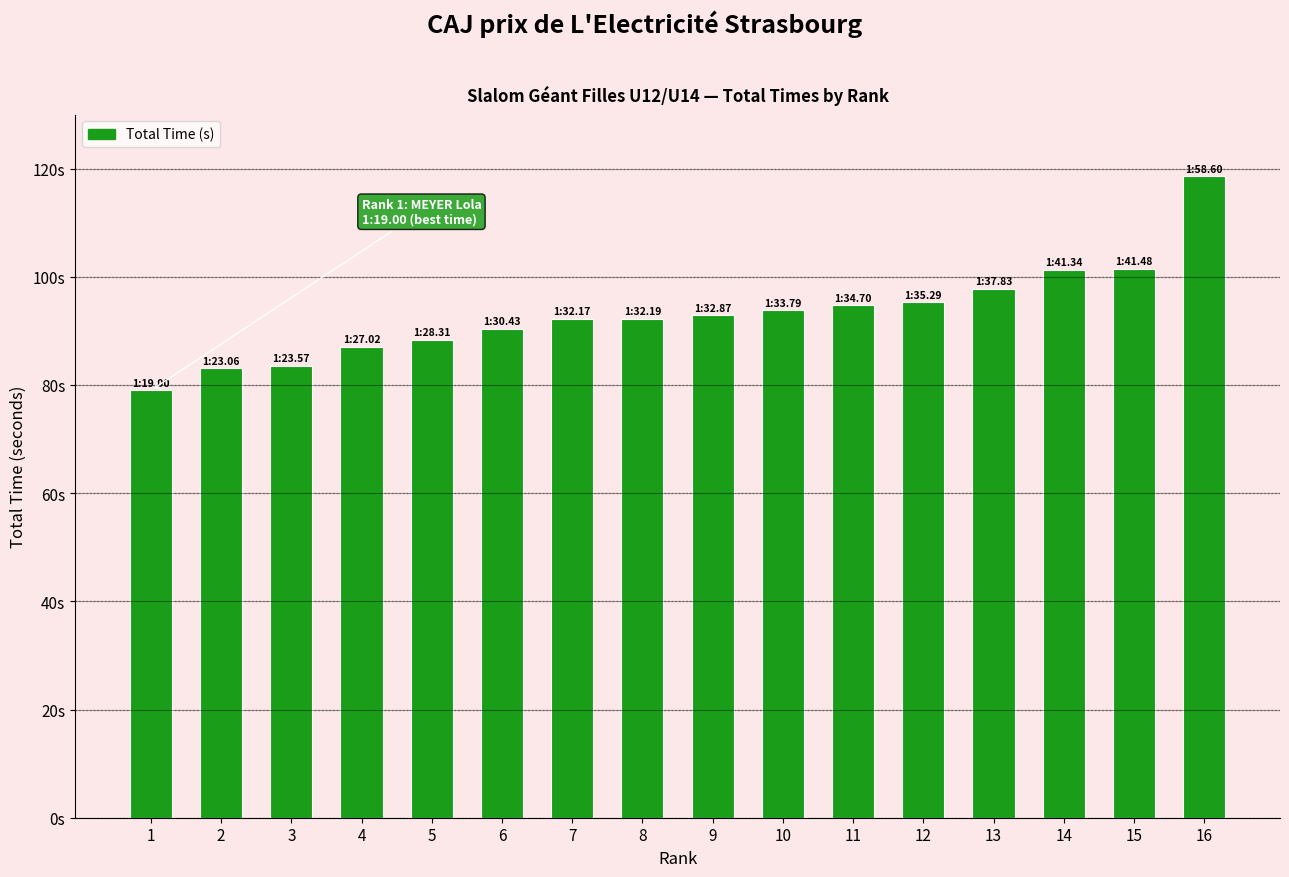

Is it true that the value at 3 is 83.6?

True